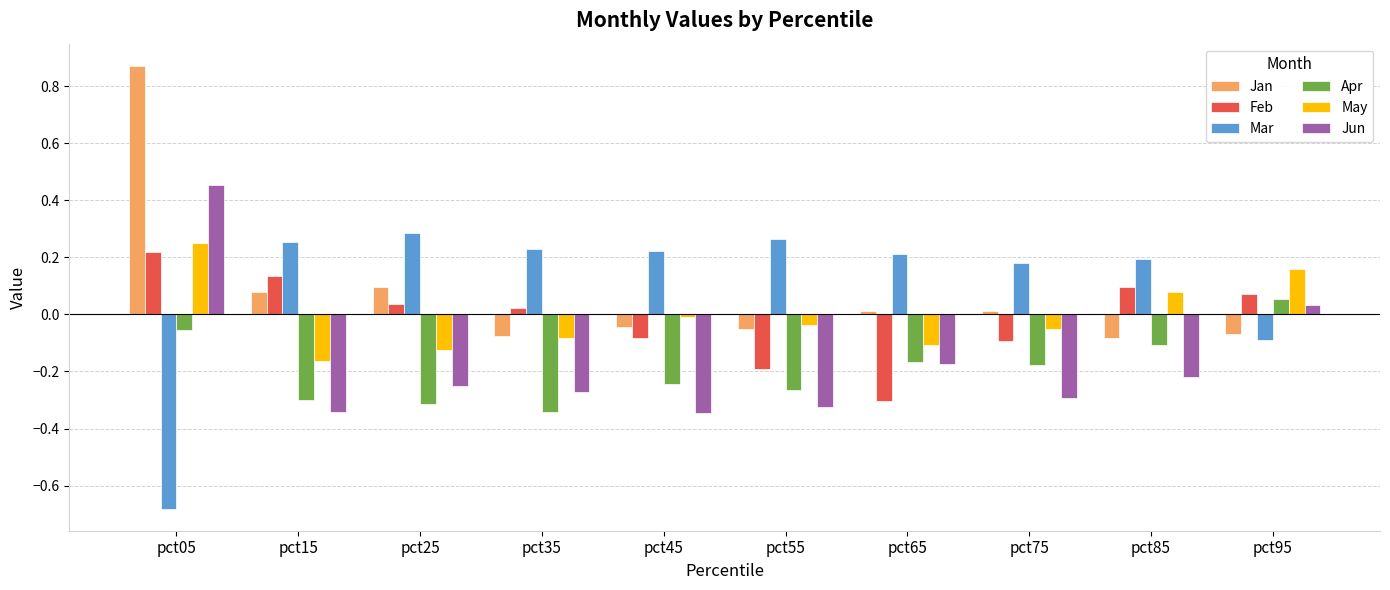

At how many categories does at least one series exceed 0?

10